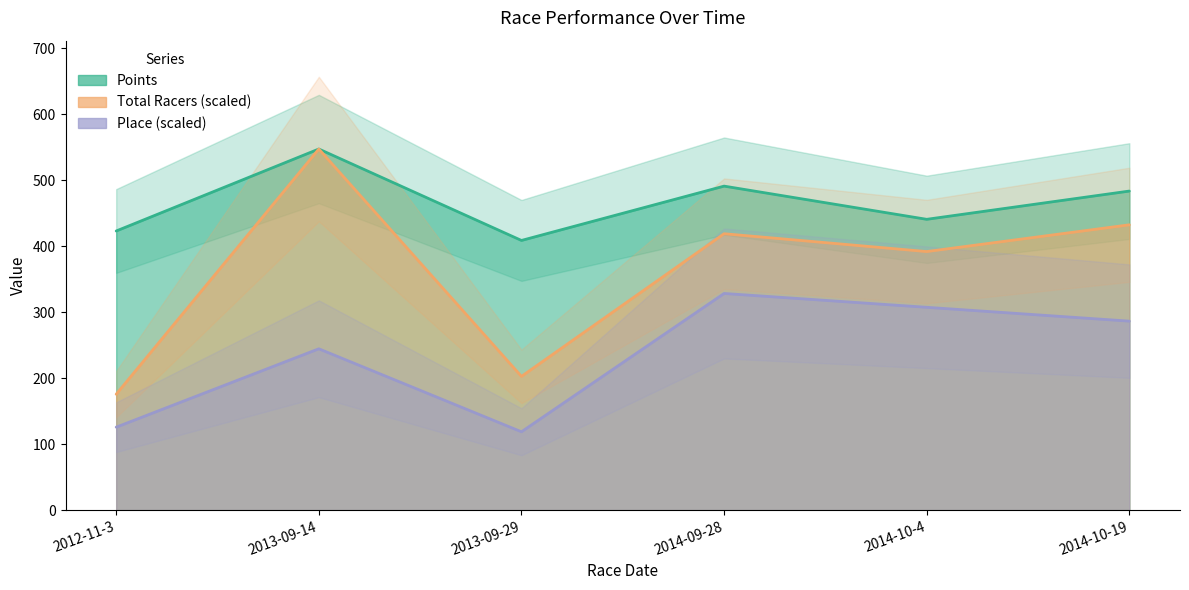

Rank the series by their average value, from highest to lowest.

Points, Total Racers, Place